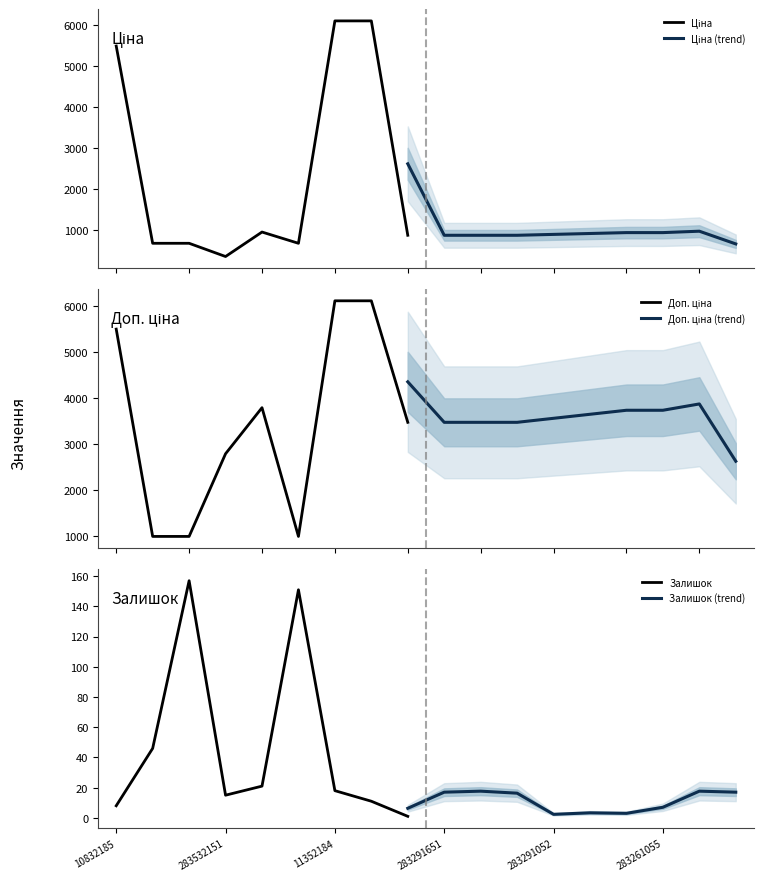

Between 259552213 and 10832185, which is larger?

10832185